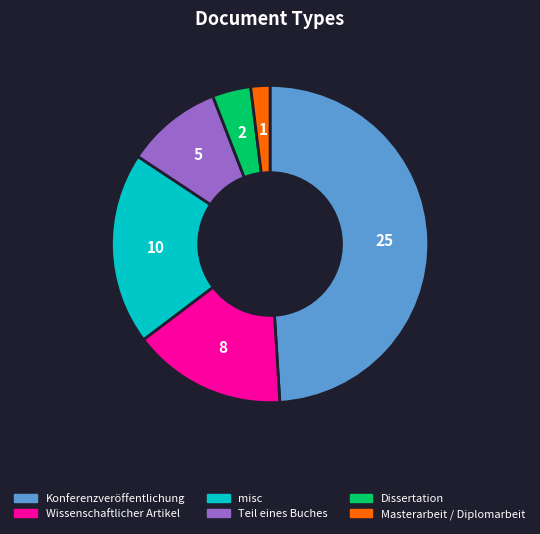

Is the sum of Wissenschaftlicher Artikel and Teil eines Buches greater than half?

No